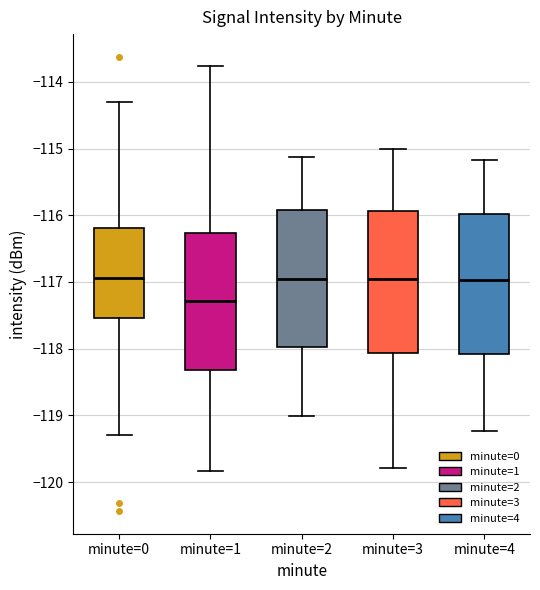

Where does the upper whisker of the box for minute=4 end on the y-axis? The values are not printed on the chart, so give them approximately, as read against the axis.

-115.2